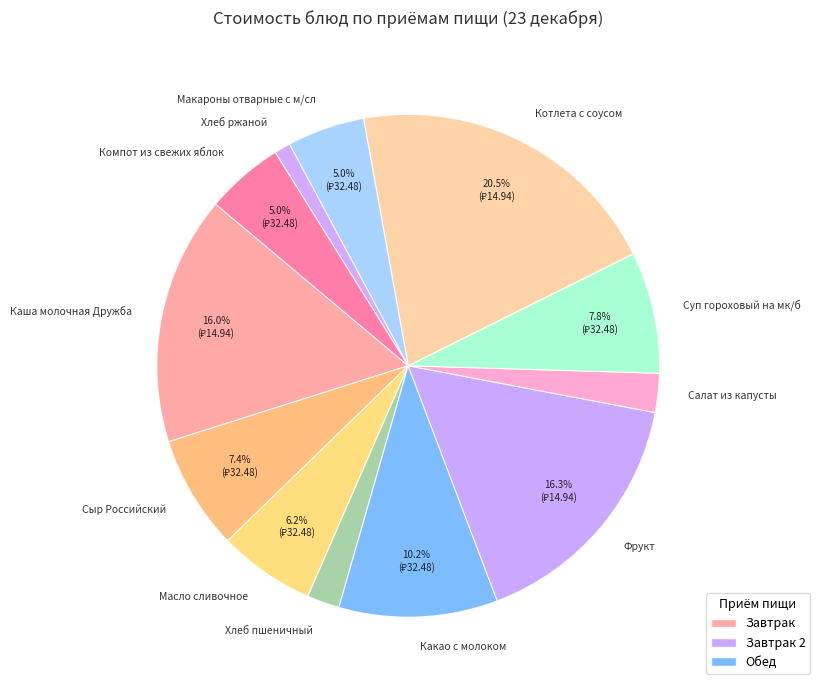

How many slices are in this pie chart?

12